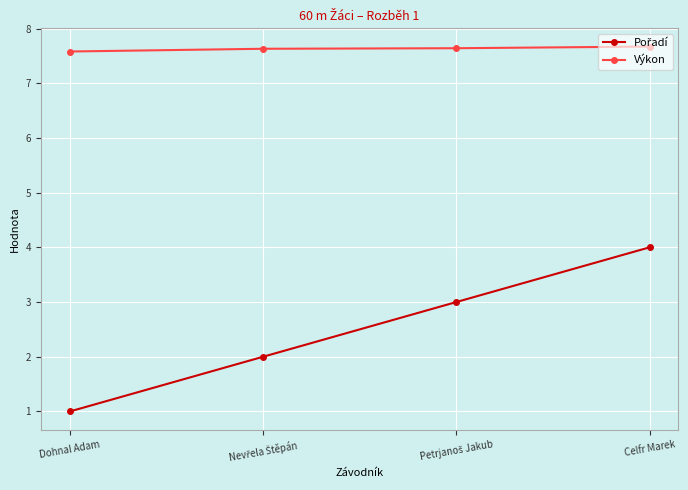

What is the smallest value displayed?

1.0